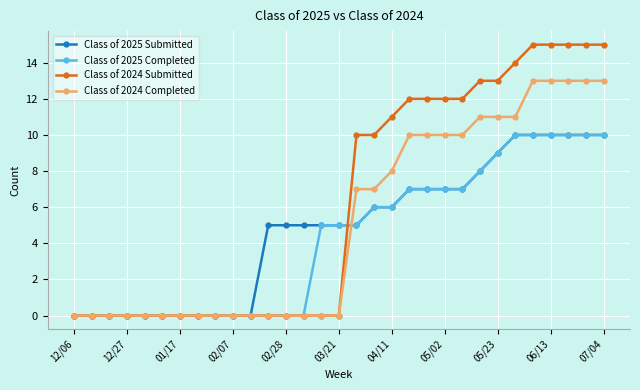

How many distinct data groups are displayed?

4